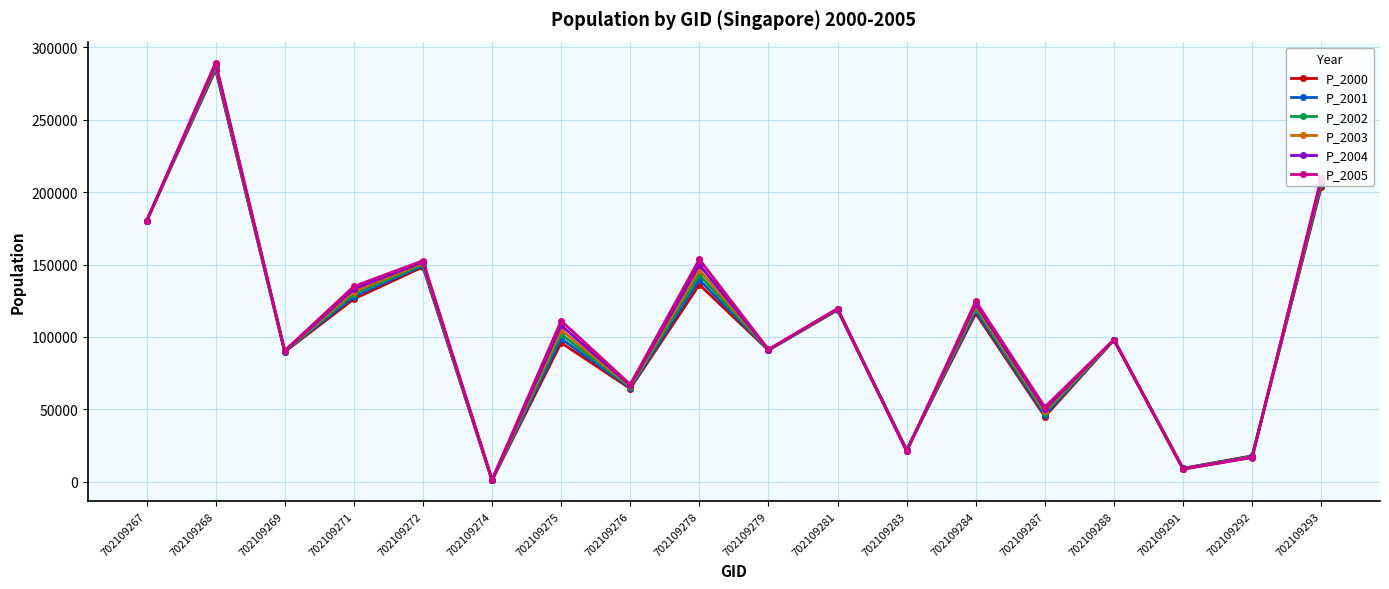

What is the total value across all series at 702109267?

1079447.7